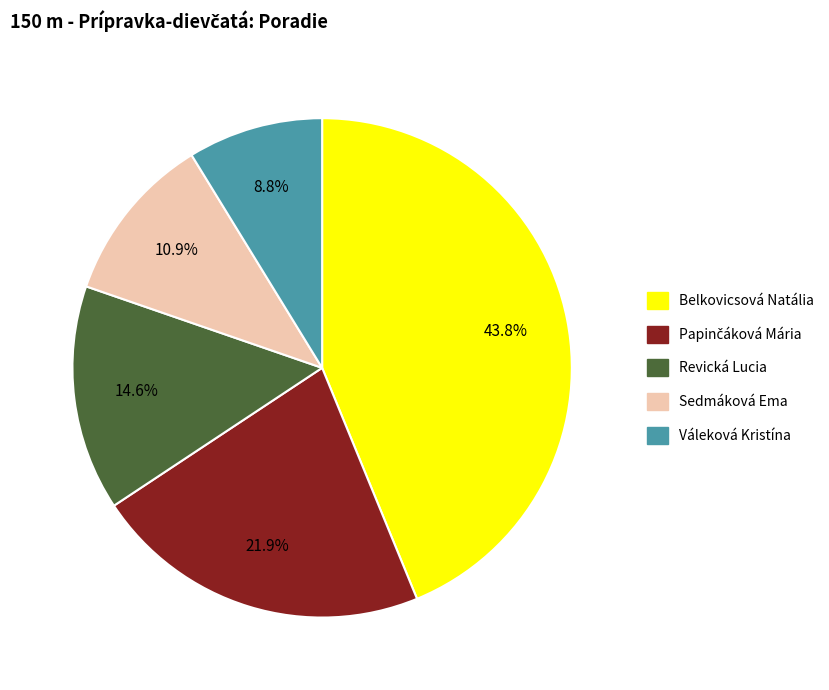

Which slice is the smallest?

Váleková Kristína